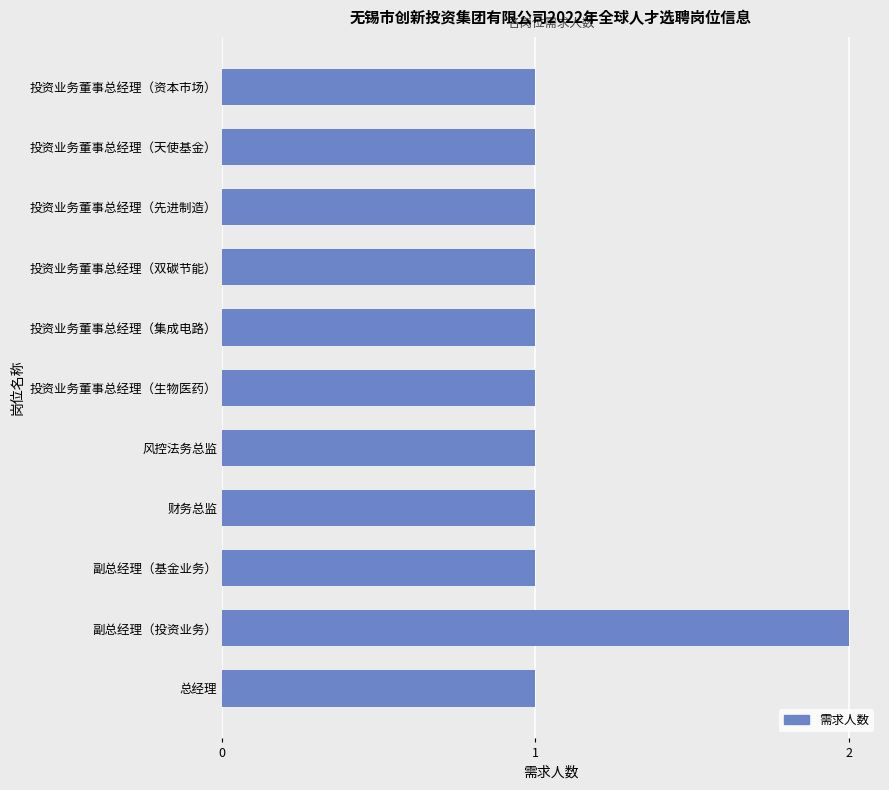

What is the ratio of the value at 投资业务董事总经理（集成电路） to the value at 风控法务总监?

1.0